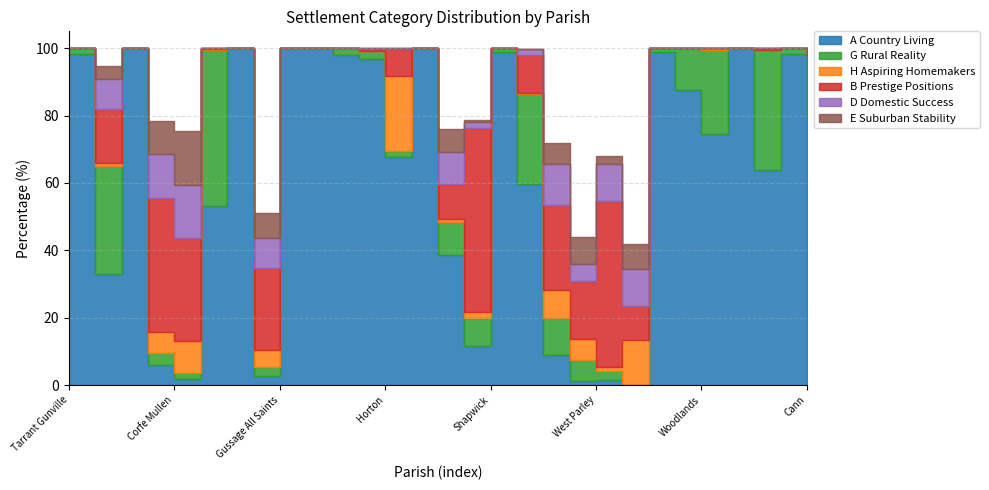

The H Aspiring Homemakers series shows 0.0 at Crichel. True or false?

True